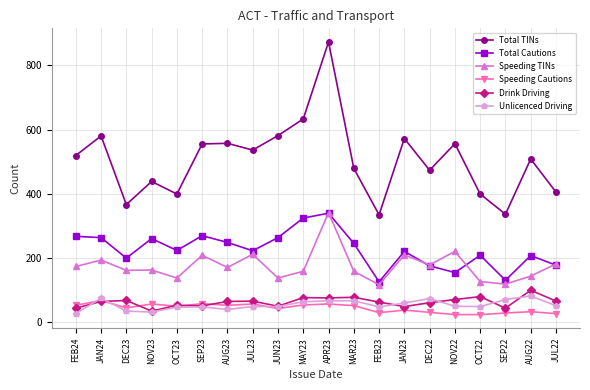

At MAY23, list the series in order from smallest to largest.

Speeding Cautions, Unlicenced Driving, Drink Driving, Speeding TINs, Total Cautions, Total TINs